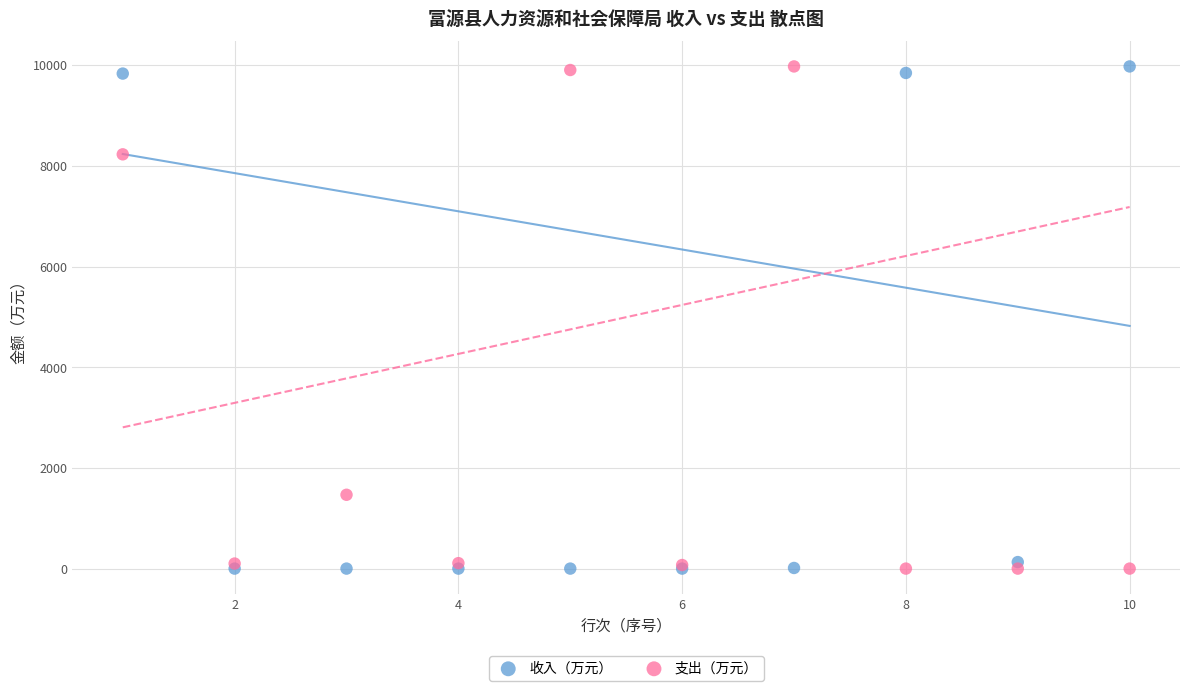

Across all series, what Y value is closest to 4986?

8227.8